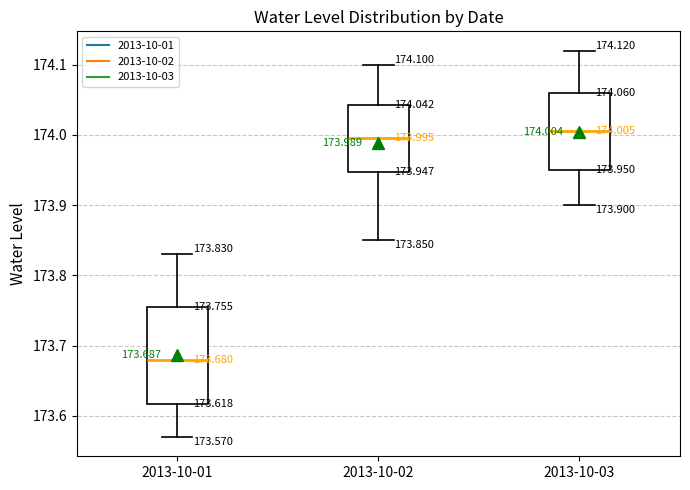

Which box is the tallest, from its lower edge to its upper edge?

2013-10-01